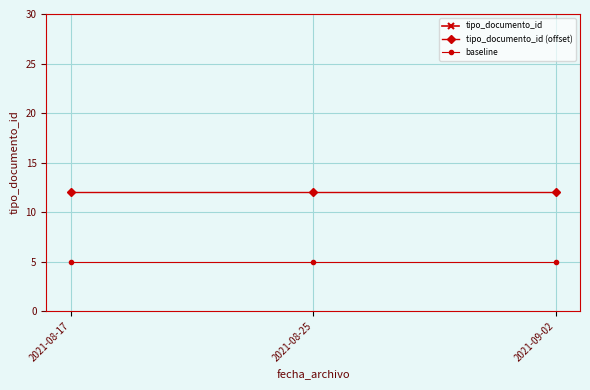

Which series has the widest spread of values?

tipo_documento_id